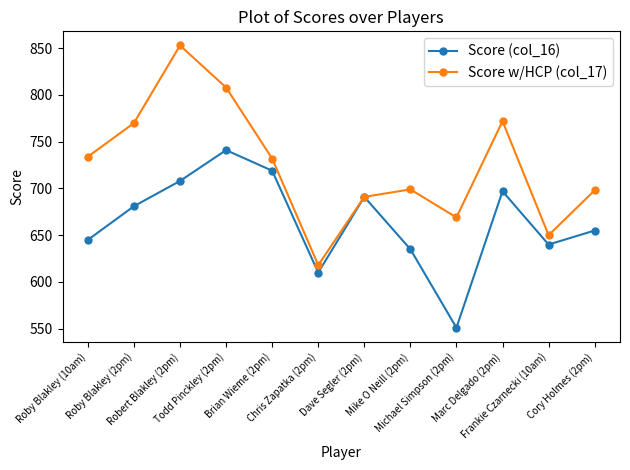

What is the value of the Score (col_16) point at the 12th from the left?

655